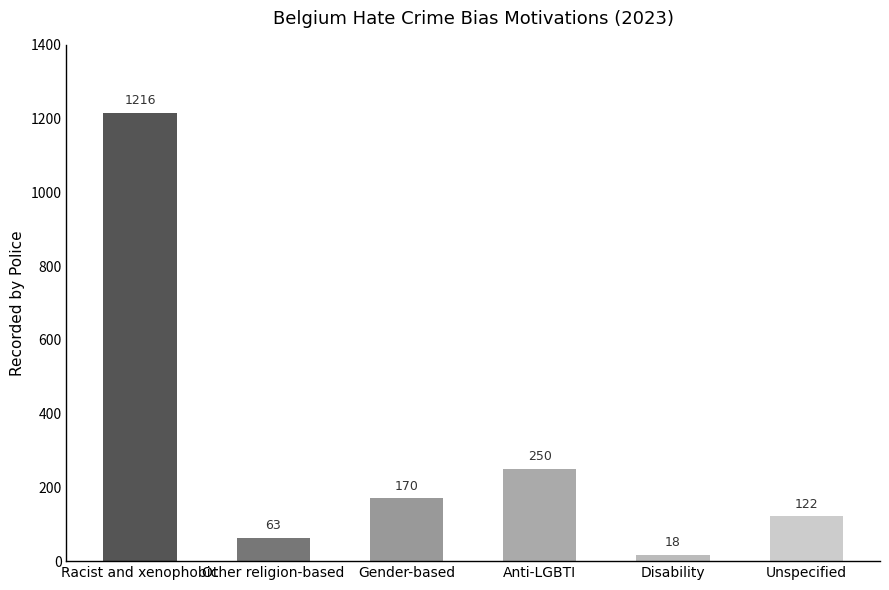

What is the label of the 4th bar from the right?

Gender-based